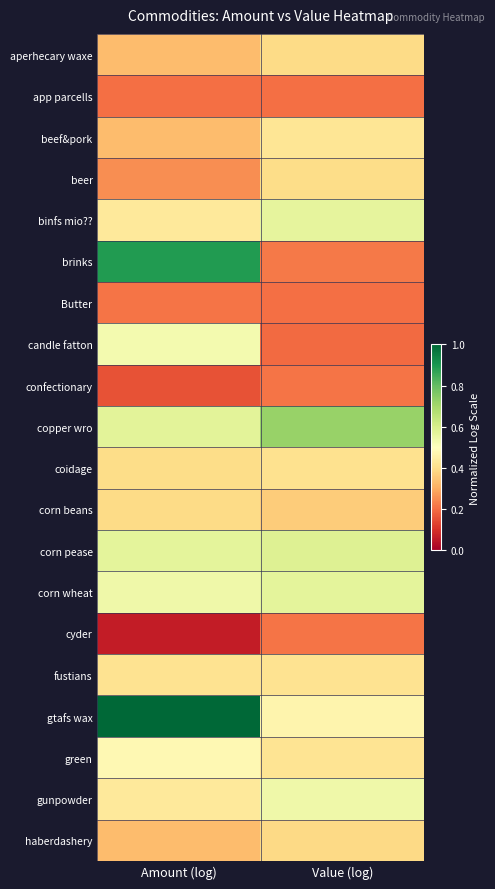

Which has a higher value, Amount (log) or Value (log)?

Value (log)